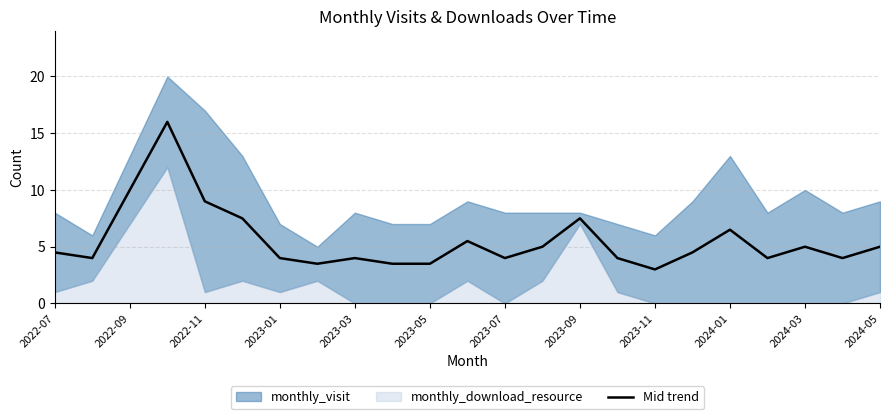

What is the value of the 6th point from the left?

7.5